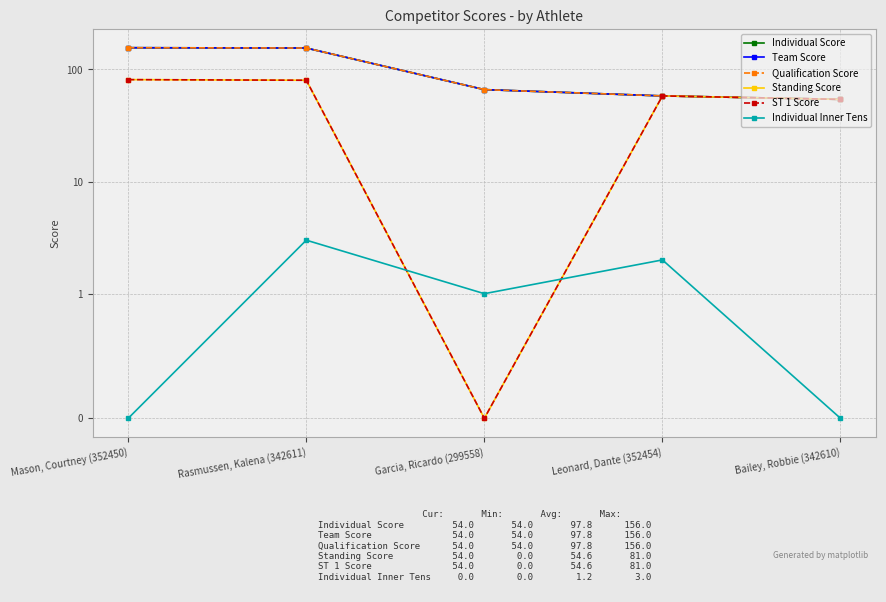

Reading left to right, list all the values displayed in this chart.

Individual Score: 156	155	66	58	54
Team Score: 156	155	66	58	54
Qualification Score: 156	155	66	58	54
Standing Score: 81	80	0	58	54
ST 1 Score: 81	80	0	58	54
Individual Inner Tens: 0	3	1	2	0